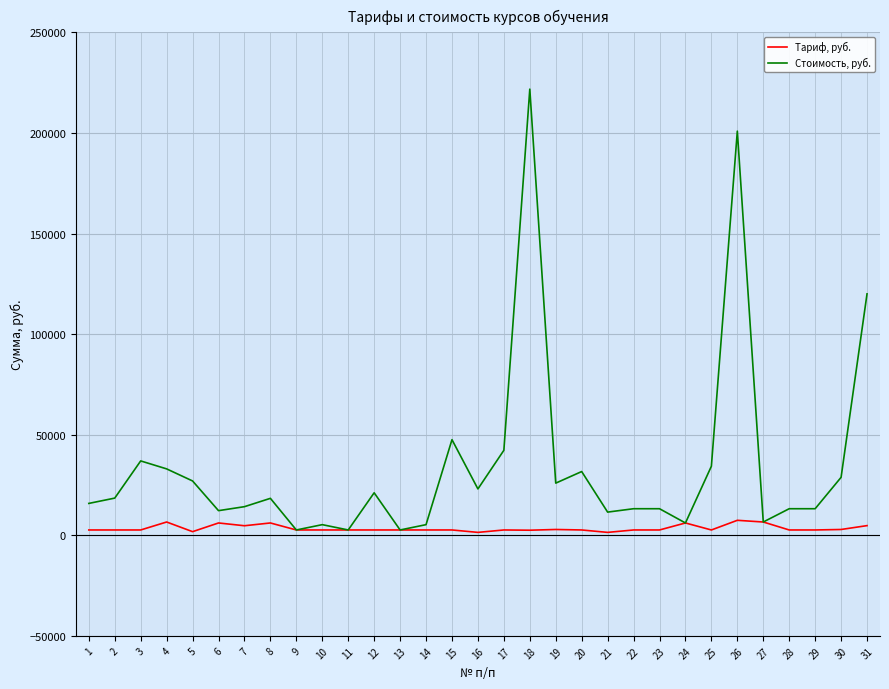

List the series in order of their peak value, lowest first.

Тариф, руб., Стоимость, руб.